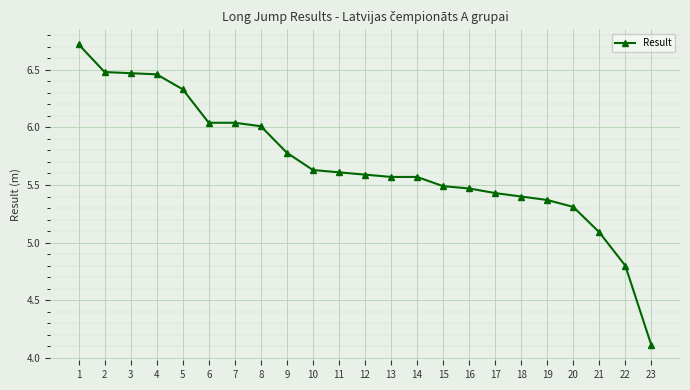

How many data points are less than 5?

2